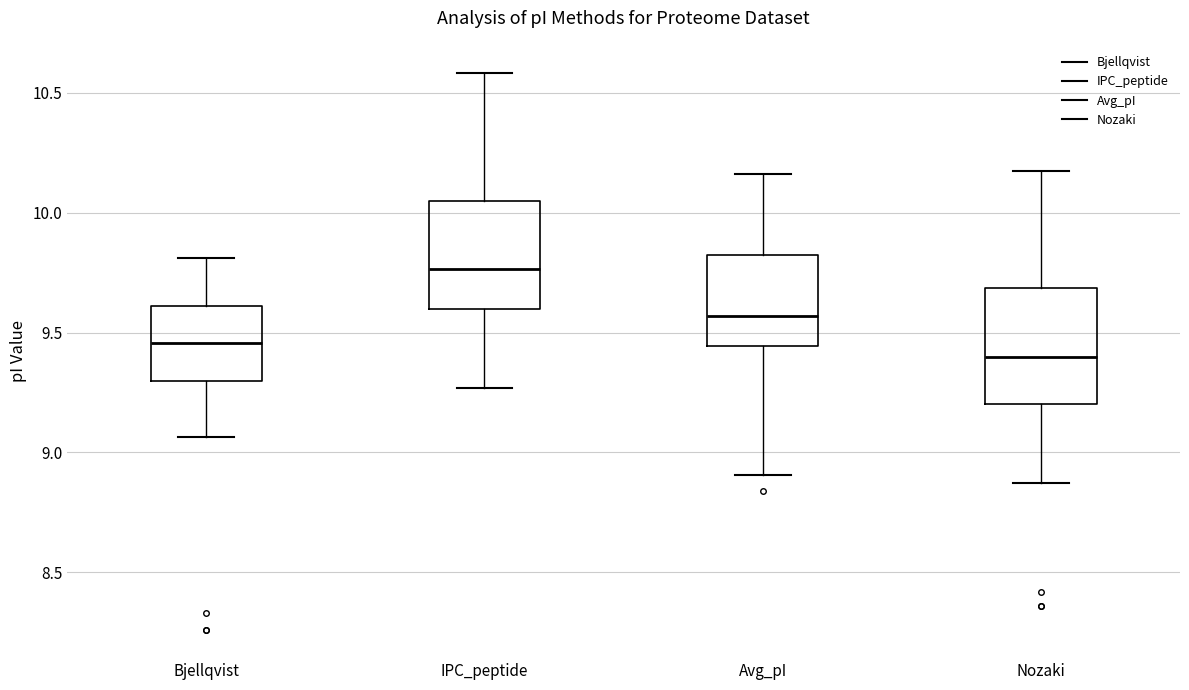

Reading left to right, transcribe this box plot: for each box, give where its median line is, the range the box spans, and where its two whiskers end, as read against the y-axis. The values are not printed on the chart, so give them approximately, as read against the axis.

Bjellqvist: median 9.45, box 9.30 to 9.60, whiskers 9.05 to 9.80
IPC_peptide: median 9.75, box 9.60 to 10.05, whiskers 9.25 to 10.60
Avg_pI: median 9.55, box 9.45 to 9.80, whiskers 8.90 to 10.15
Nozaki: median 9.40, box 9.20 to 9.70, whiskers 8.85 to 10.20